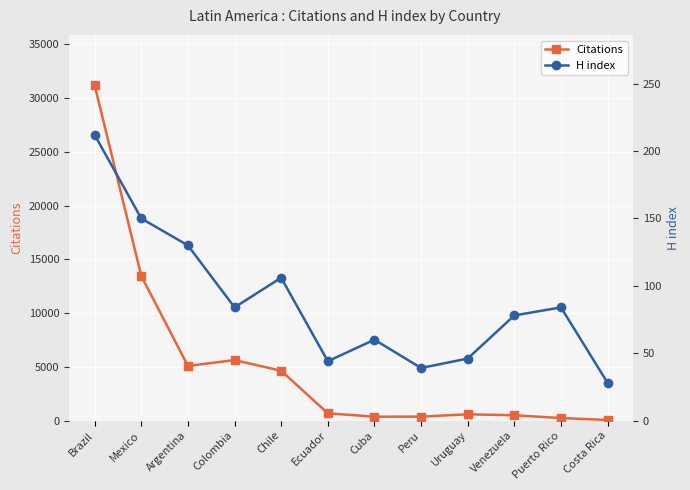

Between Uruguay and Costa Rica, which series saw the biggest shift?

Citations